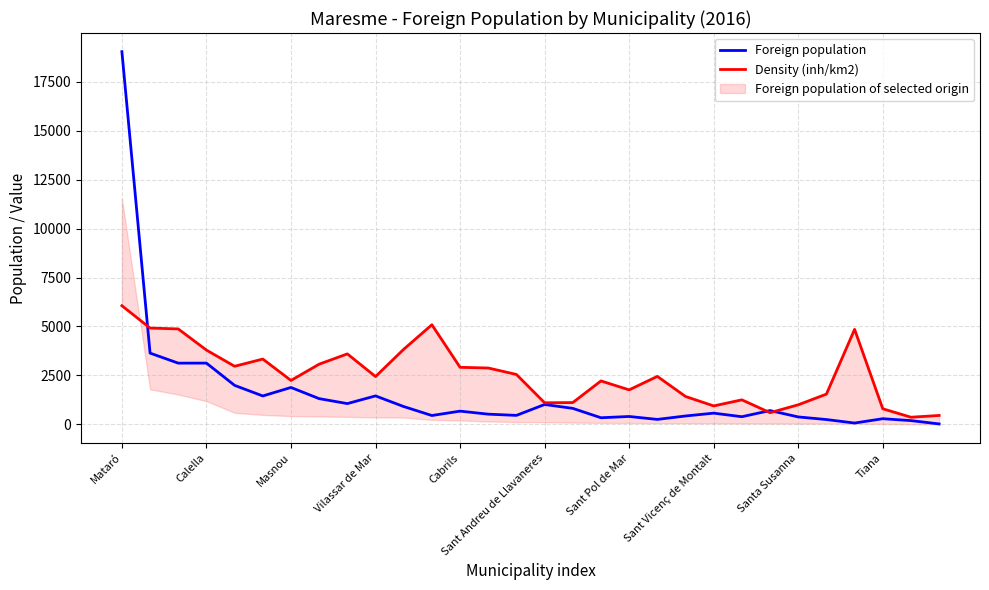

What is the highest value of the Foreign population series?

19037